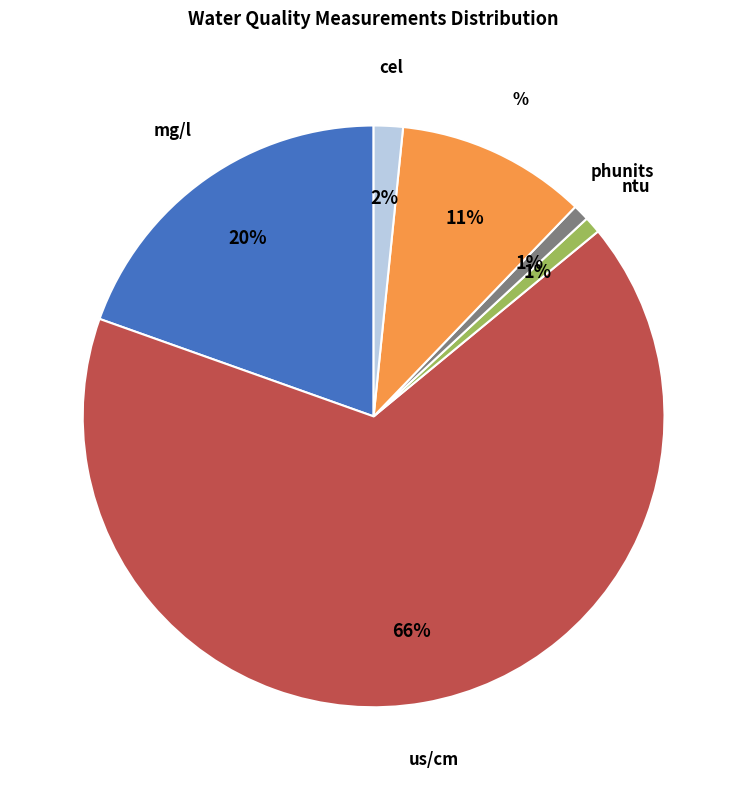

Is the sum of phunits and mg/l greater than half?

No